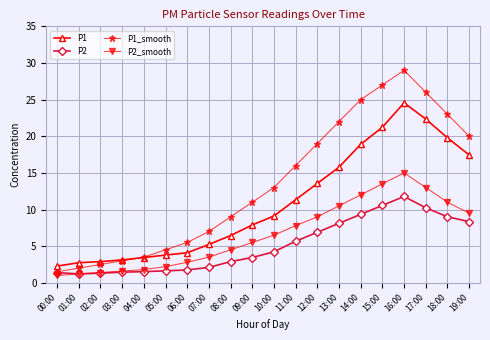

What is the smallest value displayed?

1.0